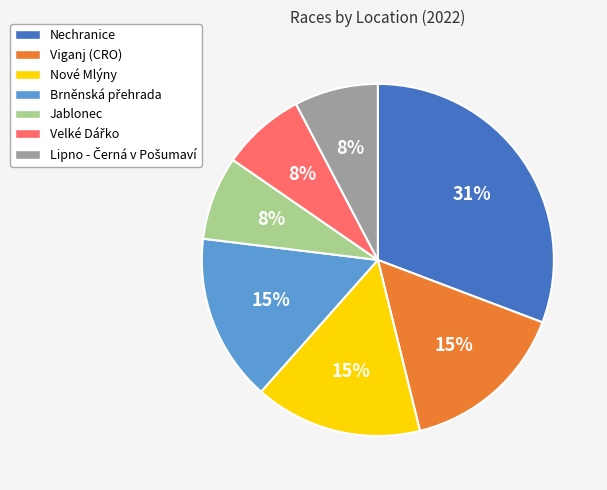

To the nearest percent, what is the difference between the largest and smallest slice percentages?

23%